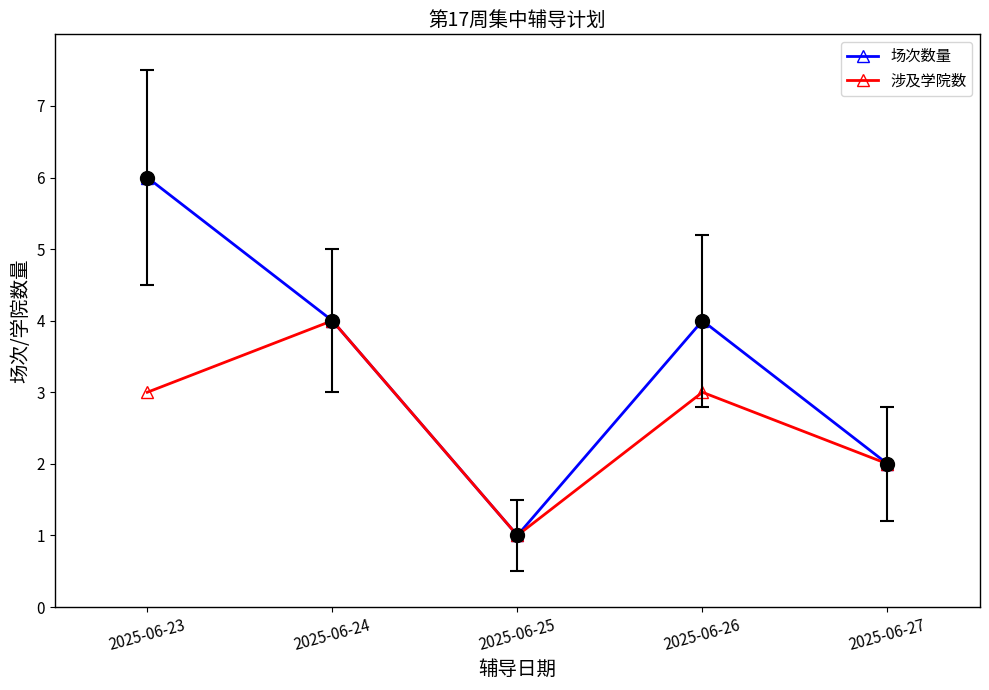

Reading right to left, what are all the values shown in this chart?

场次数量: 2	4	1	4	6
涉及学院数: 2	3	1	4	3